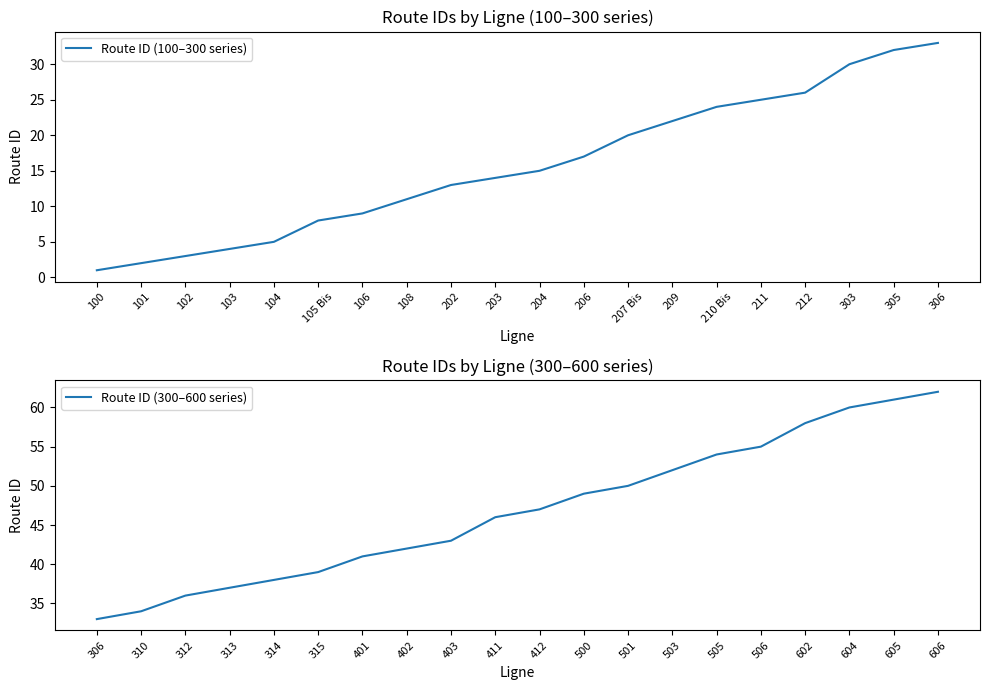

Is it true that Route ID (300–600 series) equals 50 at 501?

True